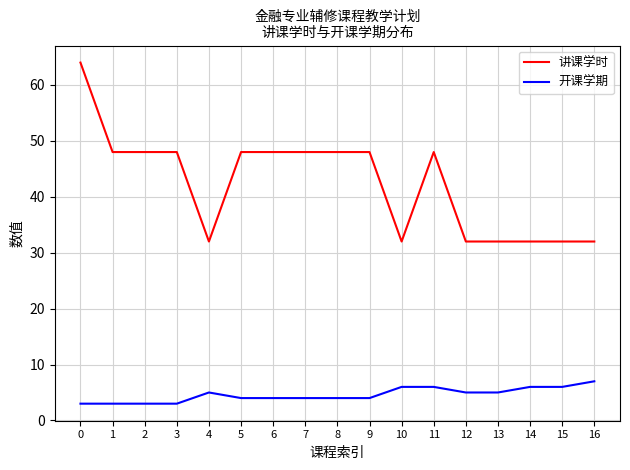

The 讲课学时 series shows 32 at 12. True or false?

True